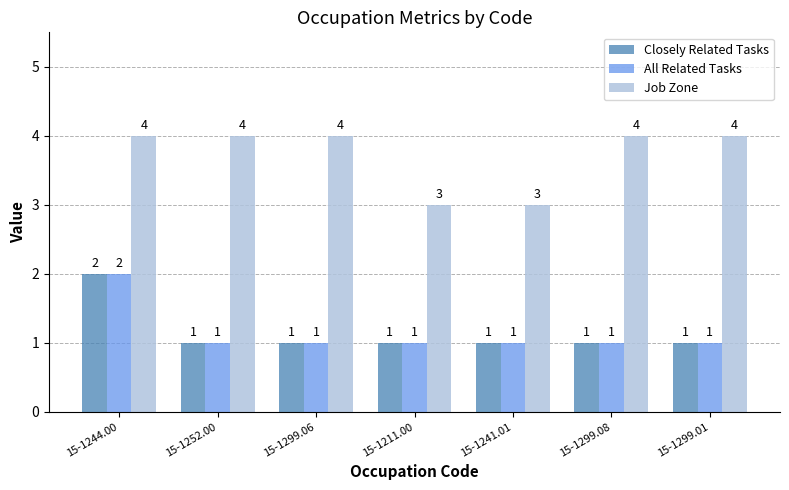

Reading left to right, transcribe all the data shown in this chart.

Closely Related Tasks: 15-1244.00=2	15-1252.00=1	15-1299.06=1	15-1211.00=1	15-1241.01=1	15-1299.08=1	15-1299.01=1
All Related Tasks: 15-1244.00=2	15-1252.00=1	15-1299.06=1	15-1211.00=1	15-1241.01=1	15-1299.08=1	15-1299.01=1
Job Zone: 15-1244.00=4	15-1252.00=4	15-1299.06=4	15-1211.00=3	15-1241.01=3	15-1299.08=4	15-1299.01=4